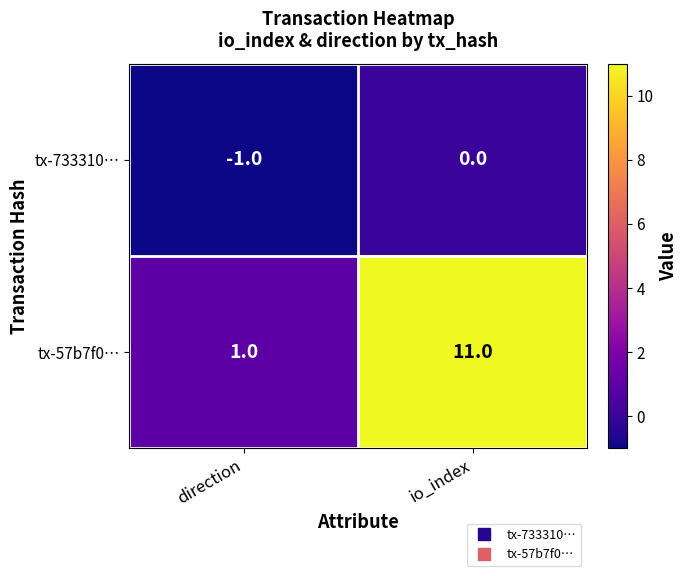

Reading left to right, extract all data points from this chart.

tx-733310…: -1	0
tx-57b7f0…: 1	11